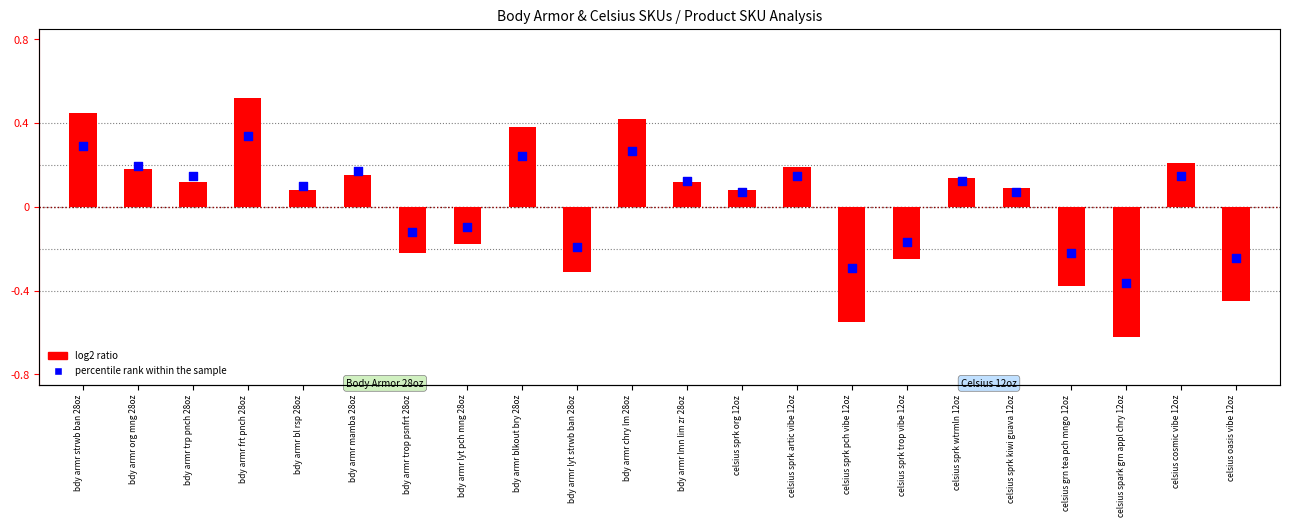

What are all the series names shown in the legend?

log2 ratio, percentile rank within the sample